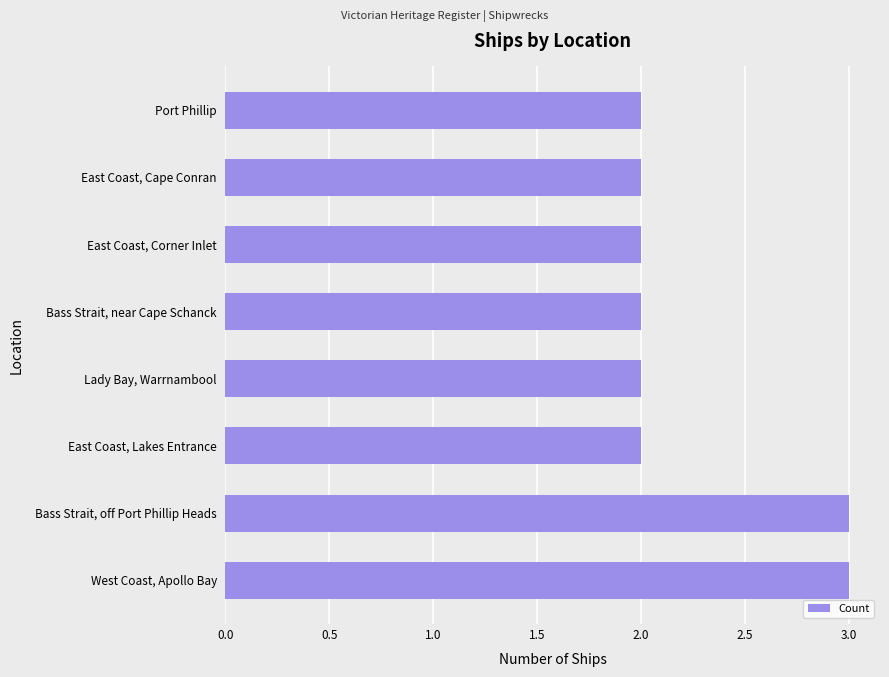

The value at East Coast, Corner Inlet is 3. True or false?

False